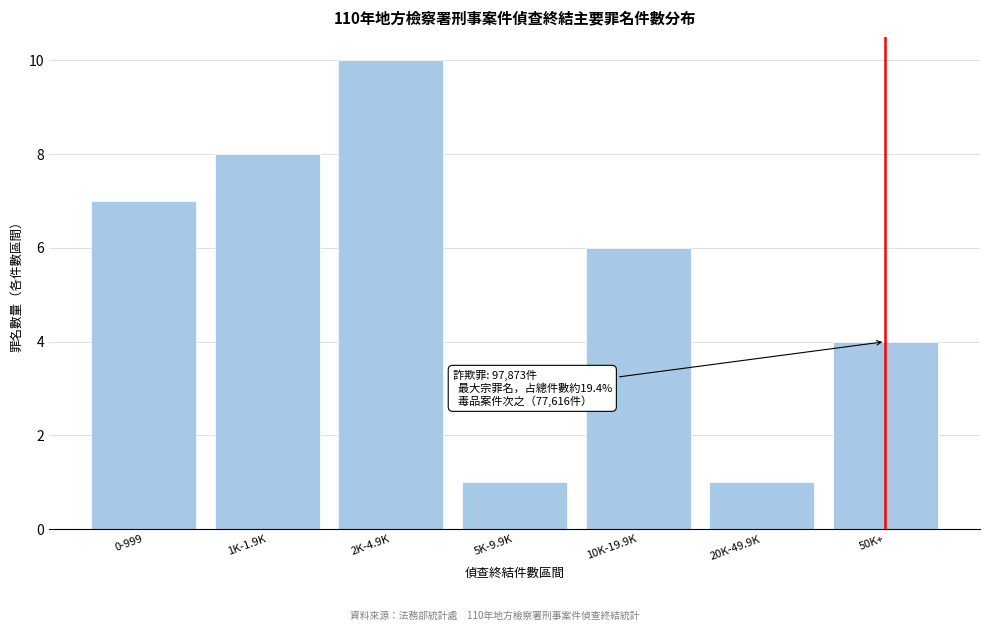

Reading left to right, list all the values displayed in this chart.

7	8	10	1	6	1	4